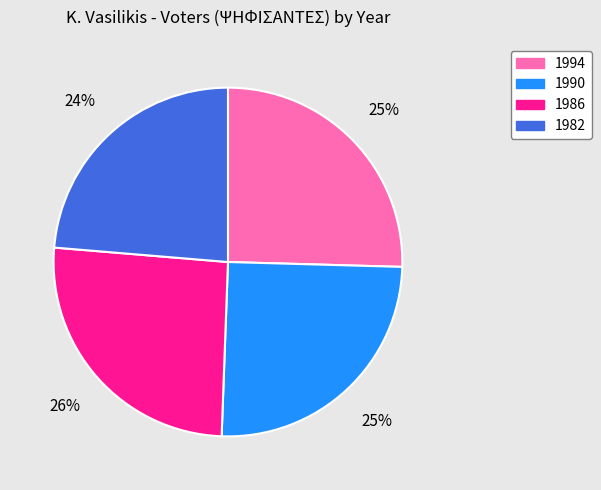

To the nearest percent, what is the difference between the 1982 and 1986 slice percentages?

2%